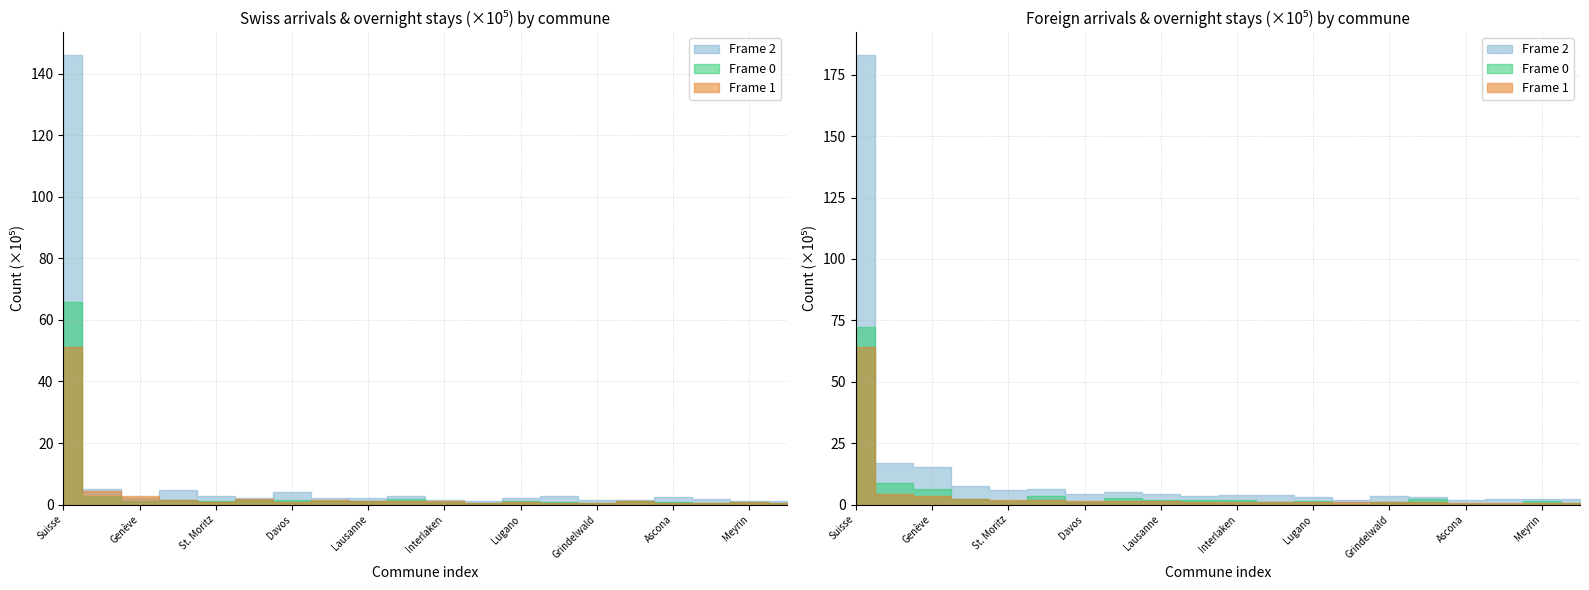

How many data points in Arrivées suisses are above 103016?

9